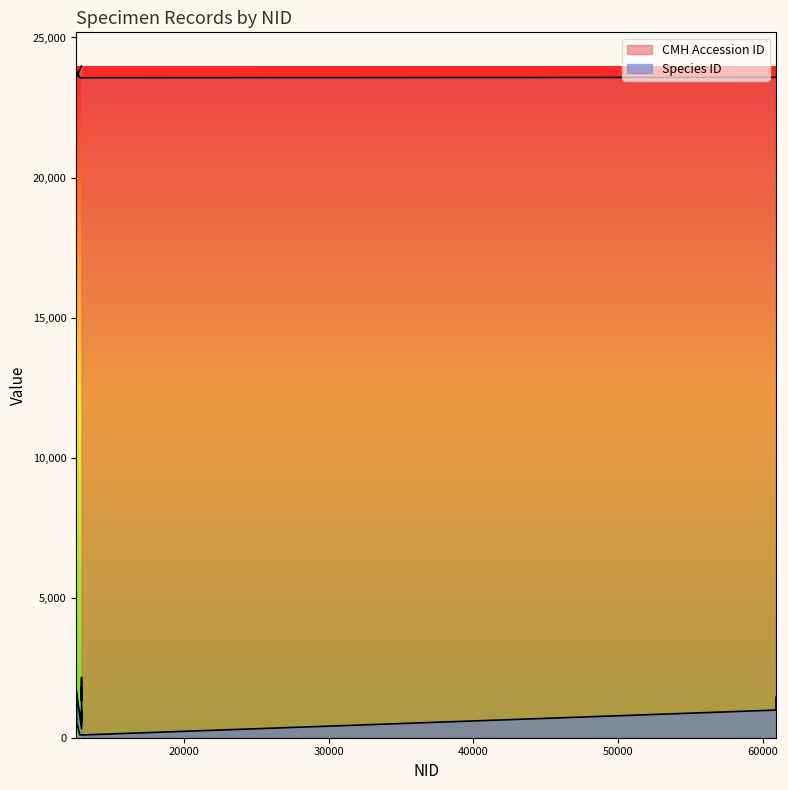

Is it true that CMH Accession ID equals 23574 at 12593?

True